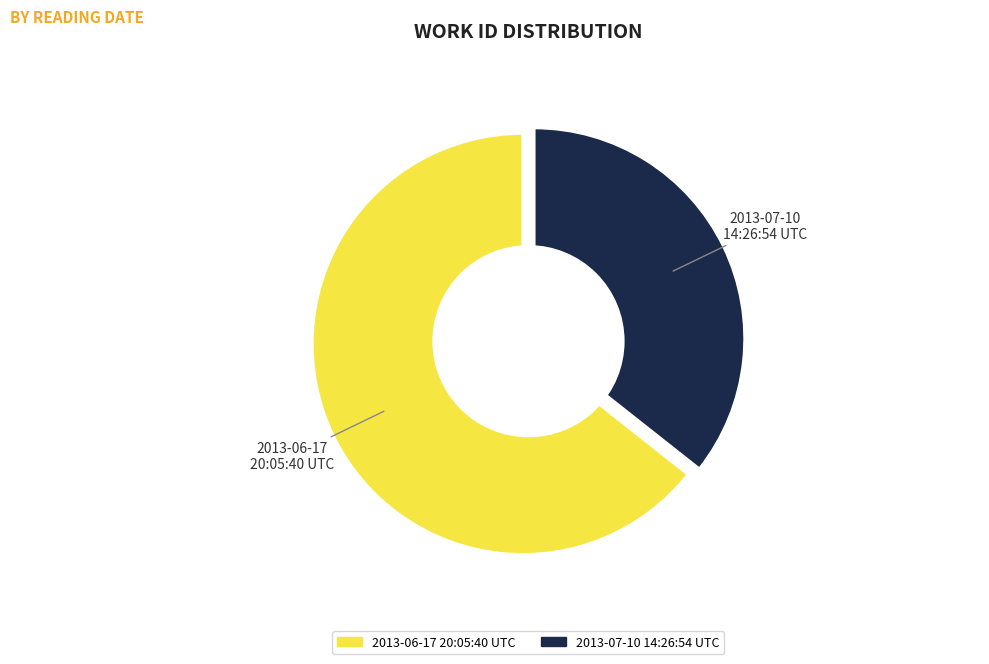

To the nearest percent, what is the combined percentage of 2013-07-10 14:26:54 UTC and 2013-06-17 20:05:40 UTC?

100%